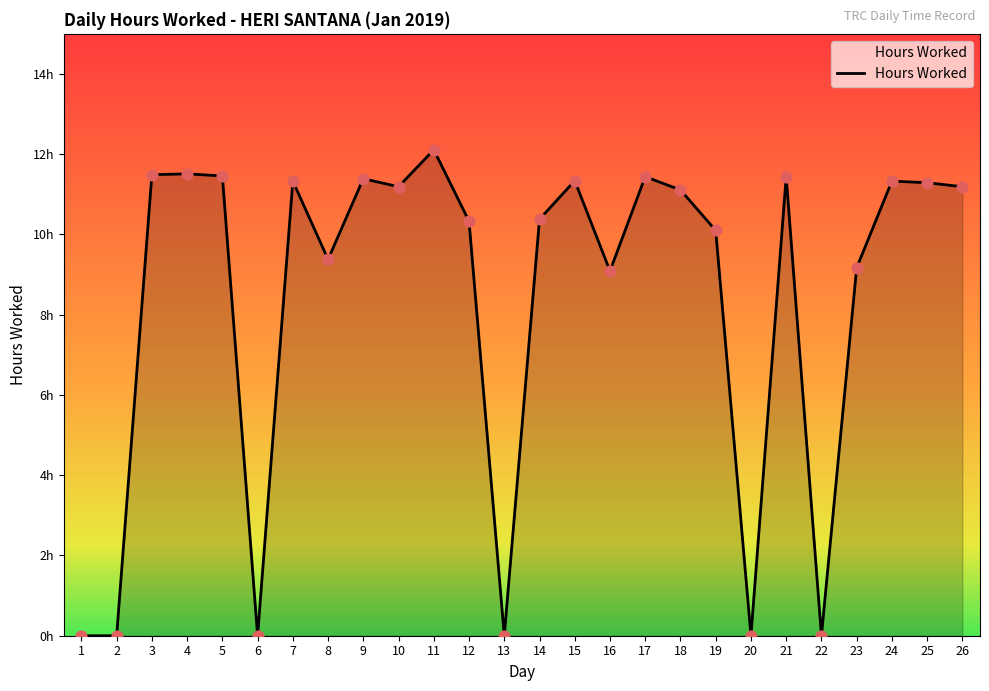

What is the change in value from 10 to 19?

-1.1